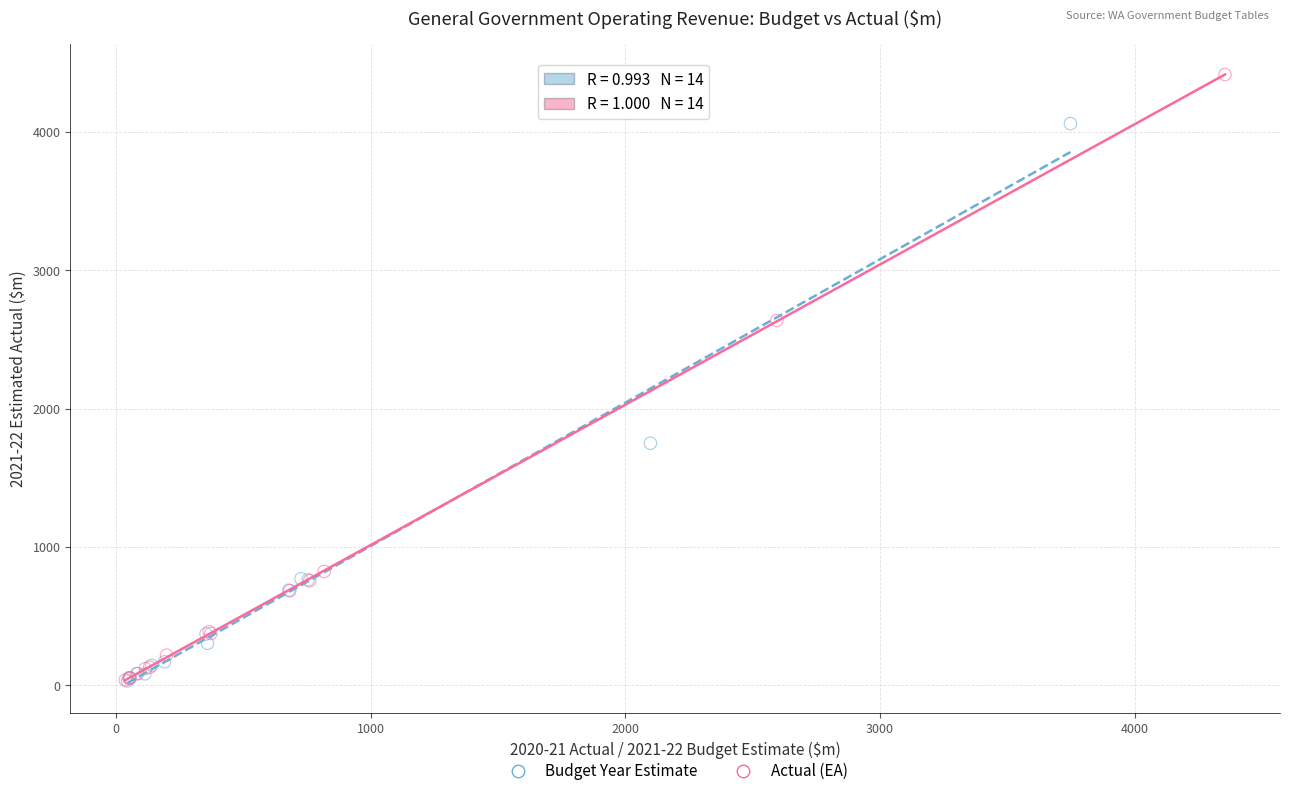

Which series reaches the maximum Y coordinate?

Actual (EA)